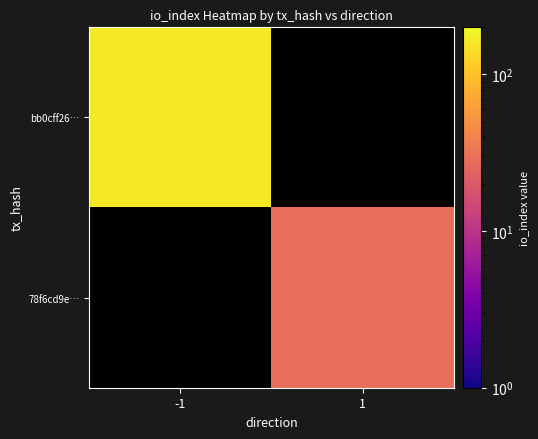

List the series in order of their peak value, highest first.

bb0cff26…, 78f6cd9e…